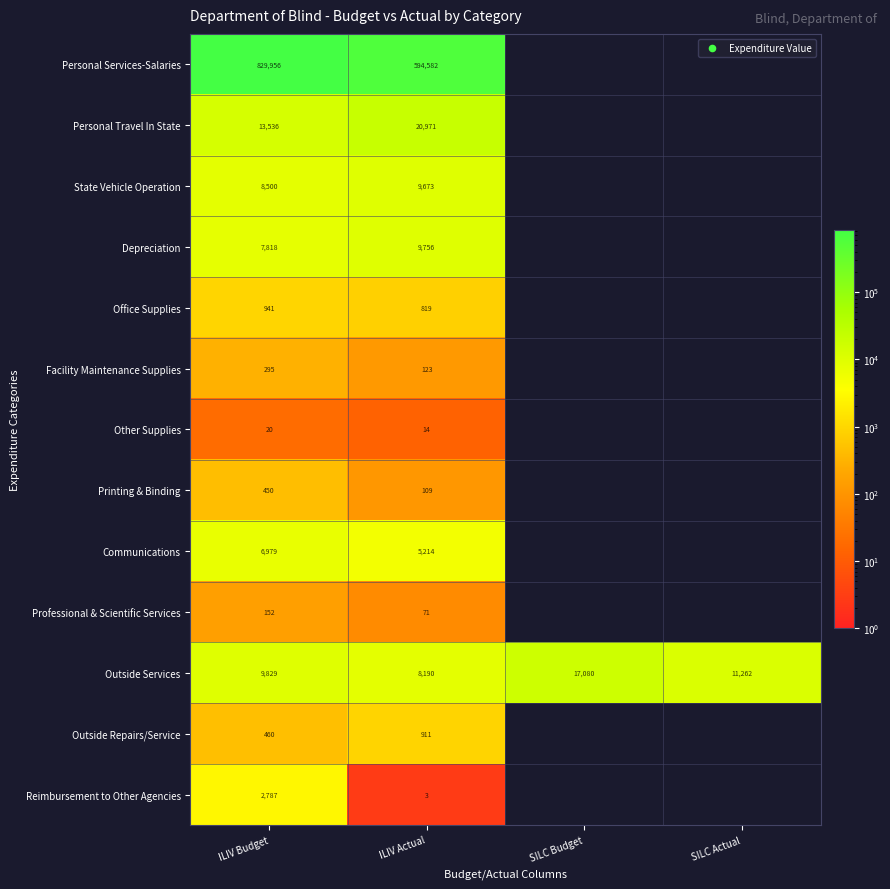

The Personal Services-Salaries series shows 397267 at ILIV Actual. True or false?

False